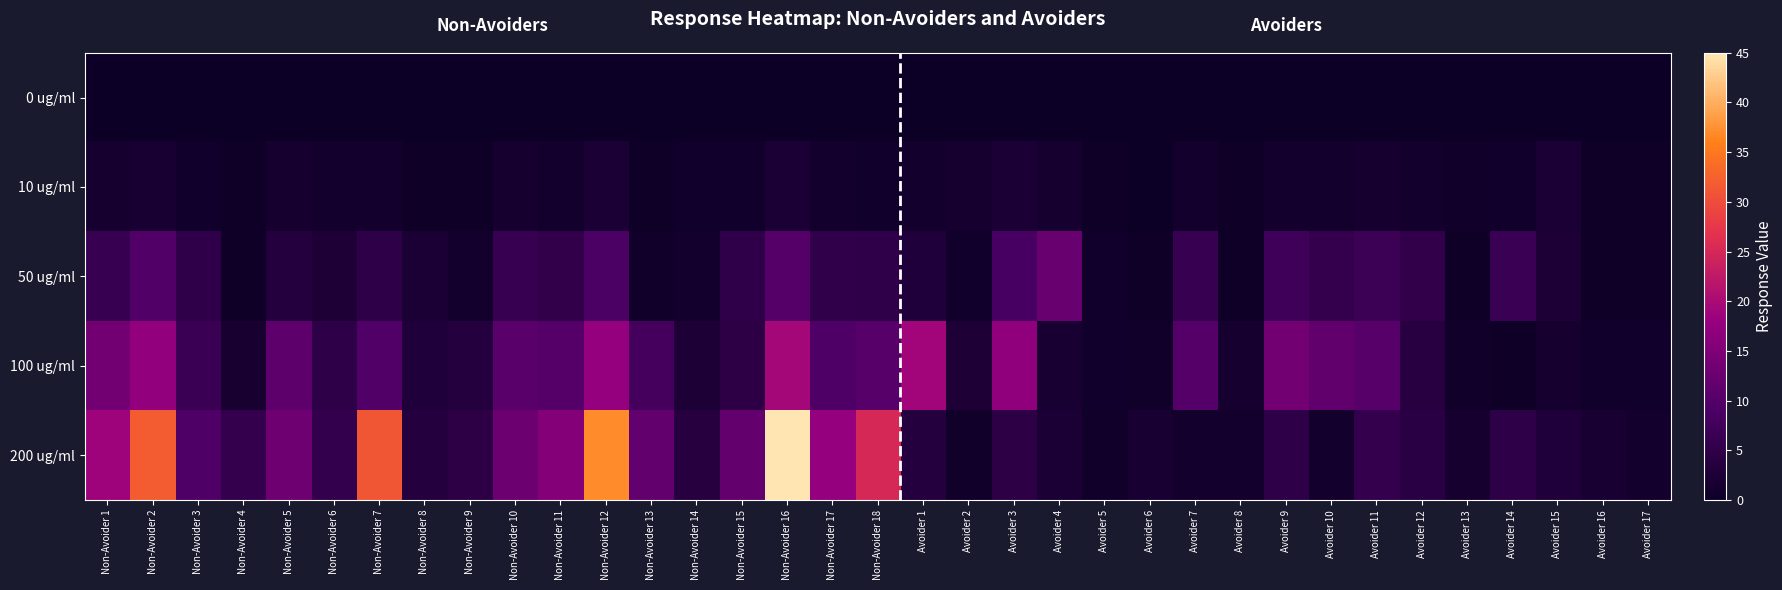

At which category is the sum across all series the highest?

Non-Avoider 16